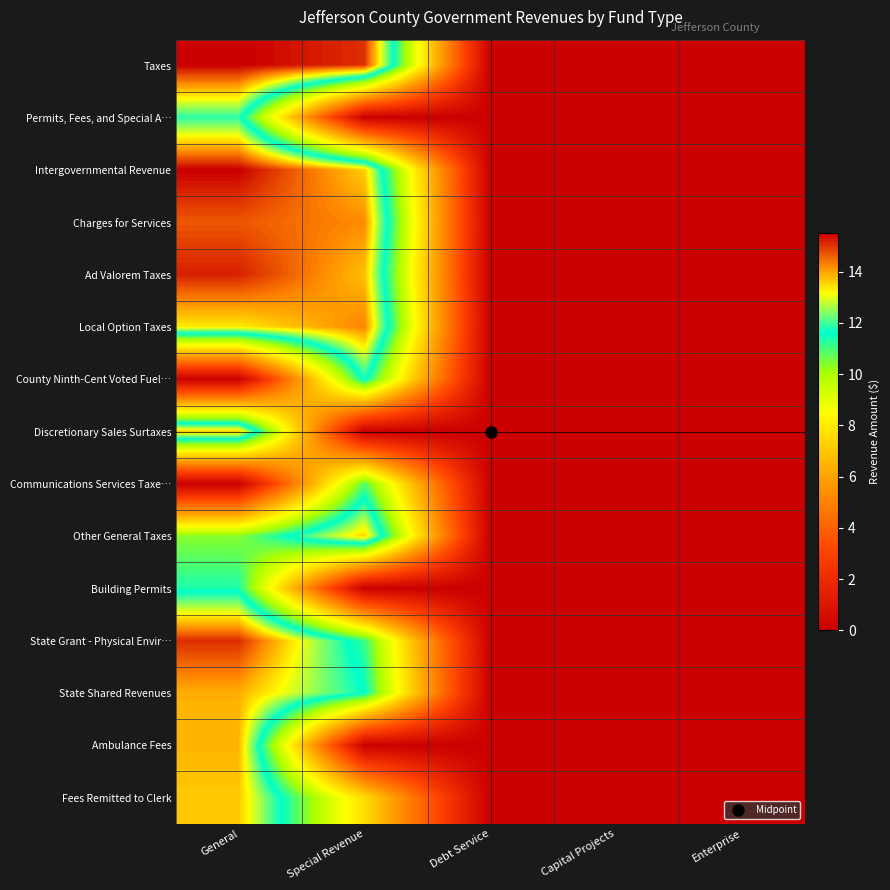

Reading right to left, extract all data points from this chart.

Taxes: Enterprise=0.0	Capital Projects=0.0	Debt Service=0.0	Special Revenue=15.1	General=15.5
Permits, Fees, and Special A…: Enterprise=0.0	Capital Projects=0.0	Debt Service=0.0	Special Revenue=0.0	General=11.9
Intergovernmental Revenue: Enterprise=0.0	Capital Projects=0.0	Debt Service=0.0	Special Revenue=13.6	General=15.5
Charges for Services: Enterprise=0.0	Capital Projects=0.0	Debt Service=0.0	Special Revenue=14.2	General=14.7
Ad Valorem Taxes: Enterprise=0.0	Capital Projects=0.0	Debt Service=0.0	Special Revenue=13.7	General=15.2
Local Option Taxes: Enterprise=0.0	Capital Projects=0.0	Debt Service=0.0	Special Revenue=14.3	General=13.3
County Ninth-Cent Voted Fuel…: Enterprise=0.0	Capital Projects=0.0	Debt Service=0.0	Special Revenue=11.7	General=0.0
Discretionary Sales Surtaxes: Enterprise=0.0	Capital Projects=0.0	Debt Service=0.0	Special Revenue=0.0	General=13.6
Communications Services Taxe…: Enterprise=0.0	Capital Projects=0.0	Debt Service=0.0	Special Revenue=10.9	General=0.0
Other General Taxes: Enterprise=0.0	Capital Projects=0.0	Debt Service=0.0	Special Revenue=13.6	General=10.4
Building Permits: Enterprise=0.0	Capital Projects=0.0	Debt Service=0.0	Special Revenue=0.0	General=11.4
State Grant - Physical Envir…: Enterprise=0.0	Capital Projects=0.0	Debt Service=0.0	Special Revenue=11.1	General=15.1
State Shared Revenues: Enterprise=0.0	Capital Projects=0.0	Debt Service=0.0	Special Revenue=11.6	General=13.9
Ambulance Fees: Enterprise=0.0	Capital Projects=0.0	Debt Service=0.0	Special Revenue=0.0	General=13.8
Fees Remitted to Clerk: Enterprise=0.0	Capital Projects=0.0	Debt Service=0.0	Special Revenue=7.6	General=13.6